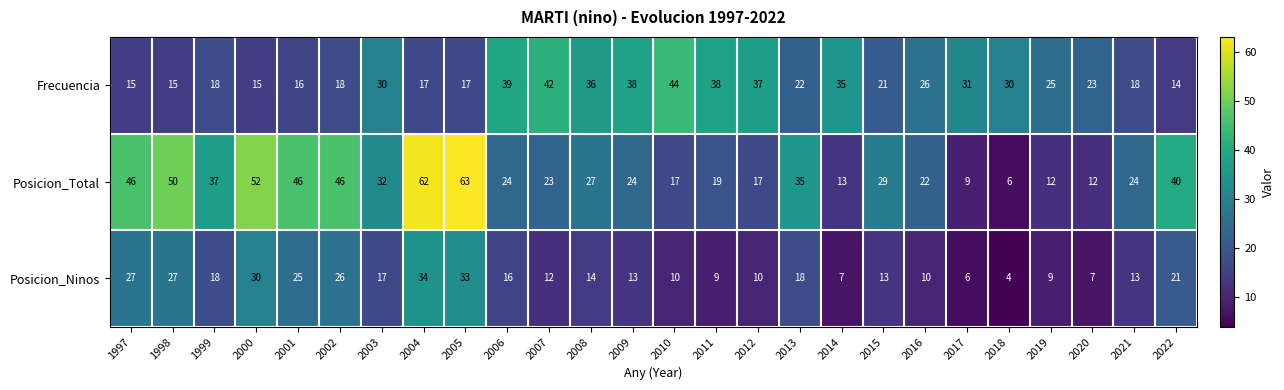

The Posicion_Ninos series shows 17 at 2010. True or false?

False